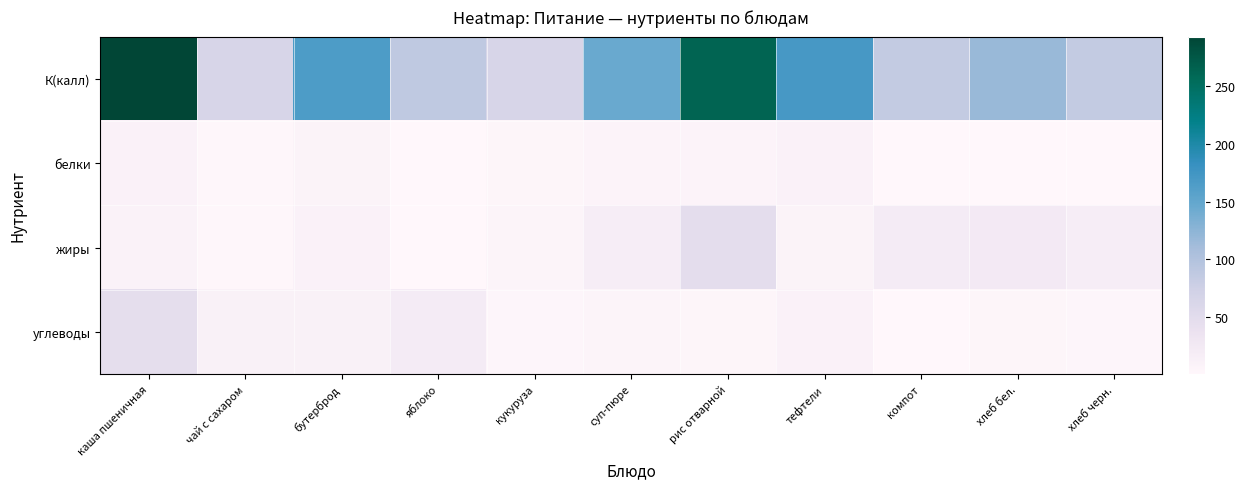

Reading right to left, extract all data points from this chart.

К(калл): хлеб черн.=84.0	хлеб бел.=118.0	компот=84.0	тефтели=170.0	рис отварной=263.2	суп-пюре=145.2	кукуруза=63.8	яблоко=88.0	бутерброд=165.6	чай с сахаром=64.0	каша пшеничная=293.2
белки: хлеб черн.=0.4	хлеб бел.=0.5	компот=0.1	тефтели=10.0	рис отварной=6.5	суп-пюре=6.0	кукуруза=3.6	яблоко=0.8	бутерброд=7.7	чай с сахаром=1.6	каша пшеничная=9.4
жиры: хлеб черн.=16.4	хлеб бел.=23.9	компот=20.1	тефтели=7.0	рис отварной=46.6	суп-пюре=17.1	кукуруза=5.0	яблоко=0.8	бутерброд=10.0	чай с сахаром=1.3	каша пшеничная=8.3
углеводы: хлеб черн.=2.6	хлеб бел.=3.9	компот=0.6	тефтели=10.0	рис отварной=4.5	суп-пюре=5.8	кукуруза=2.9	яблоко=19.6	бутерброд=11.0	чай с сахаром=11.5	каша пшеничная=45.3